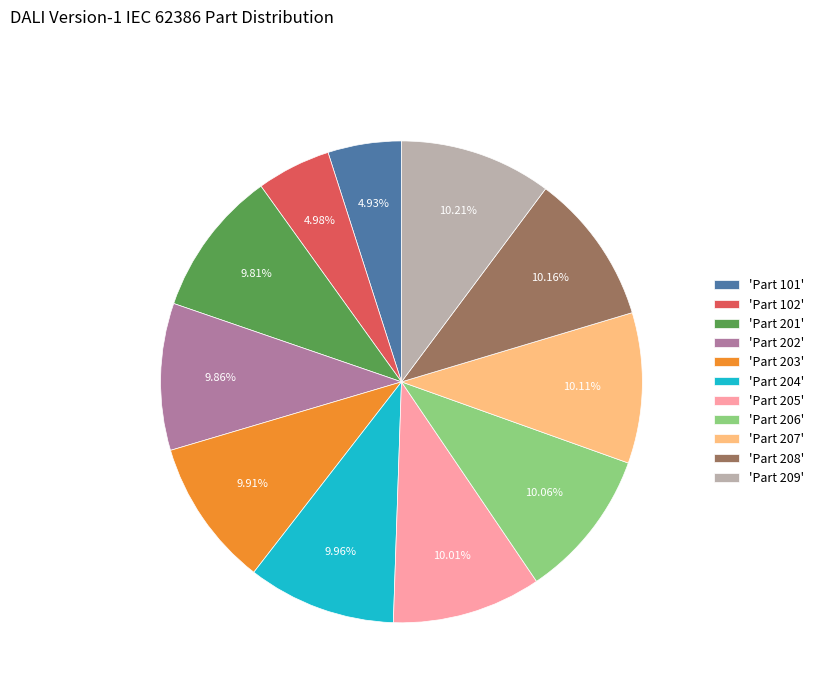

What is the ratio of the value at 'Part 209' to the value at 'Part 208'?

1.0